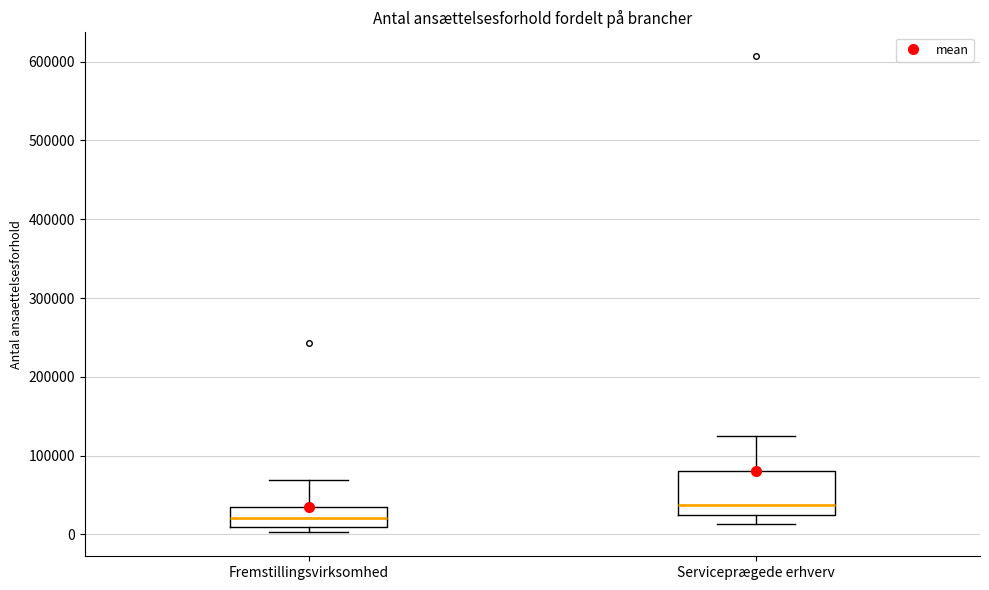

Where does the upper whisker of the box for Fremstillingsvirksomhed end on the y-axis? The values are not printed on the chart, so give them approximately, as read against the axis.

70000